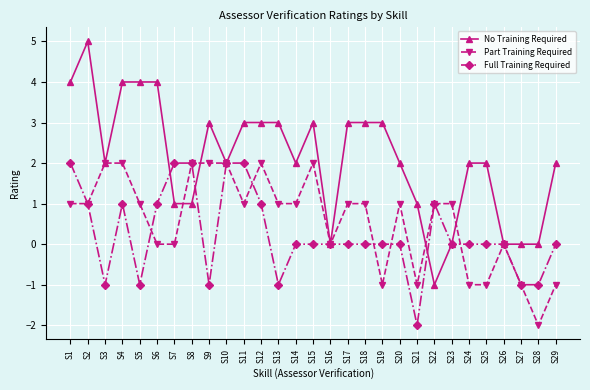

True or false: No Training Required has more than 2 points higher than both neighbors.

True